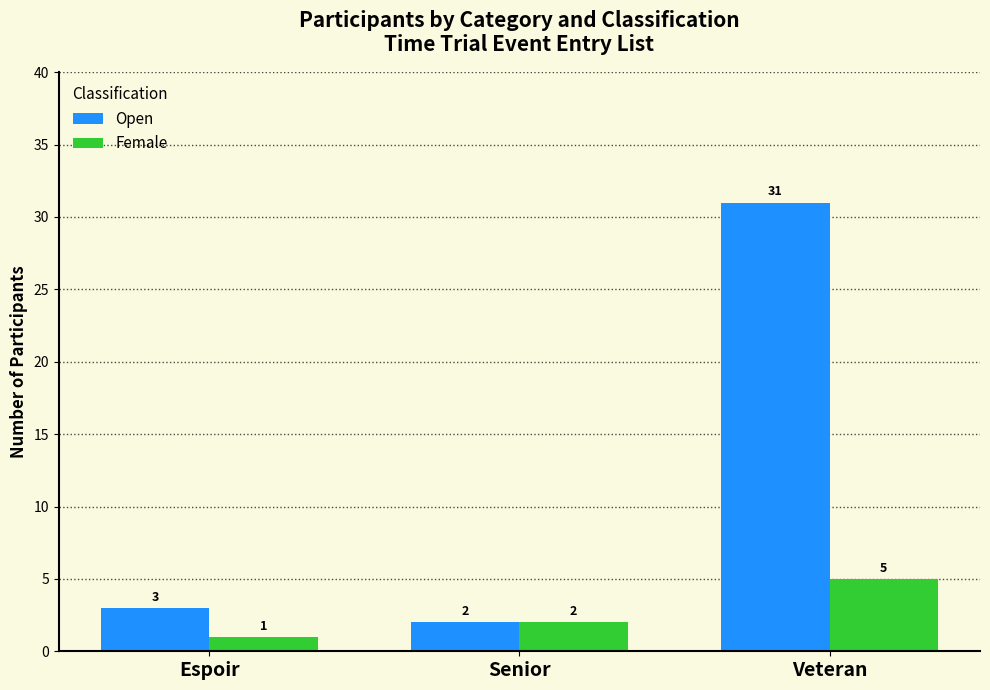

Count the number of categories in the chart.

3